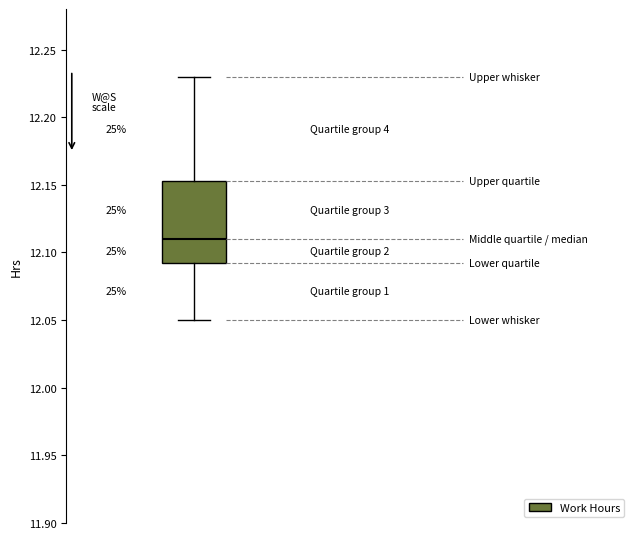

Where does the upper whisker of the box end on the y-axis? The values are not printed on the chart, so give them approximately, as read against the axis.

12.230